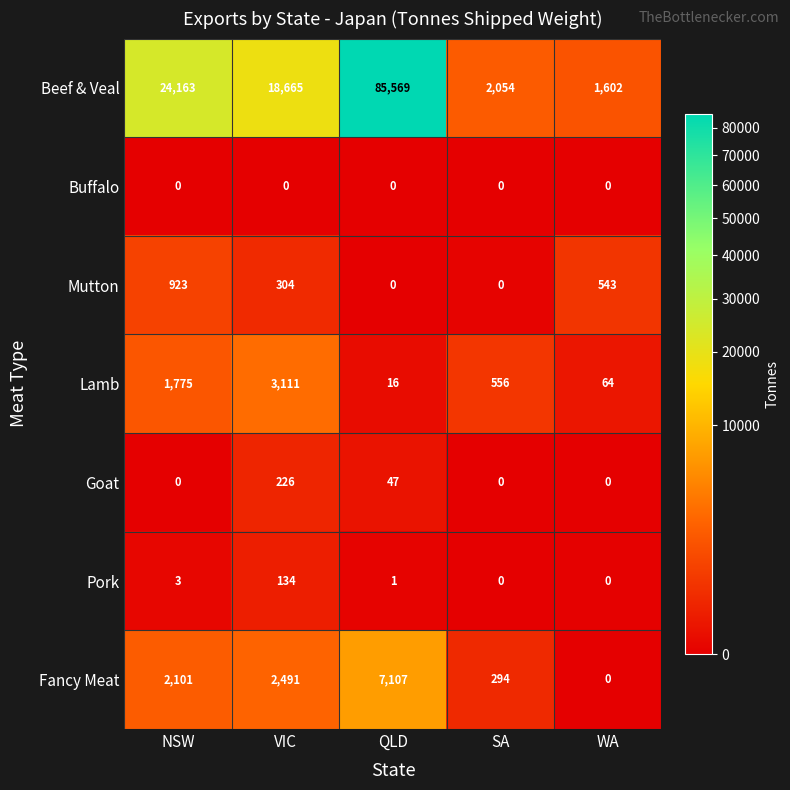

At which label is Mutton closest to 461?

WA